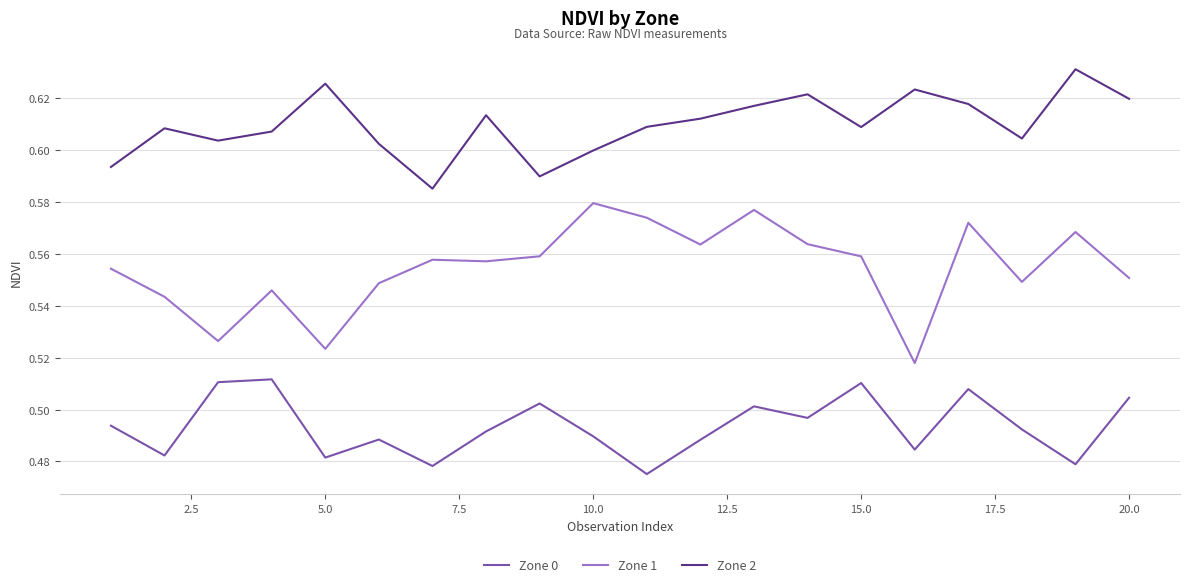

Which series has the largest total across all categories?

Zone 2